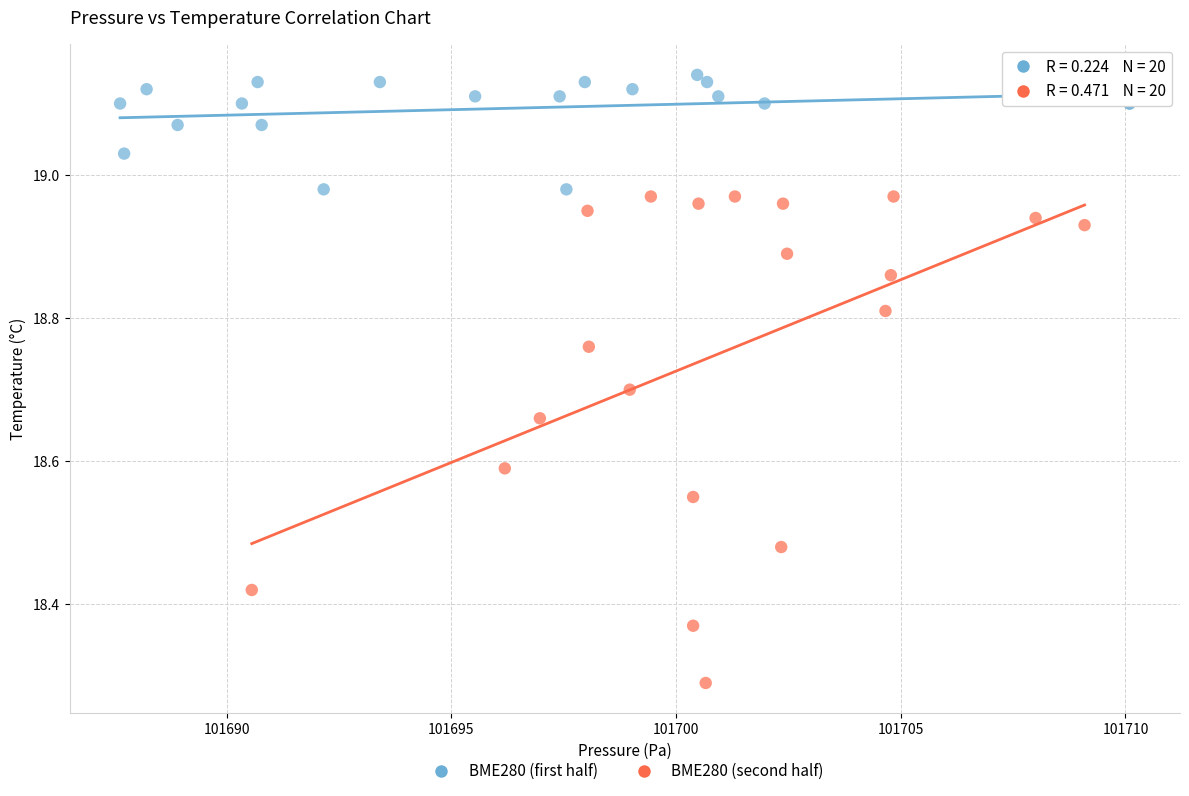

Which series reaches the maximum Y coordinate?

BME280 (first half)